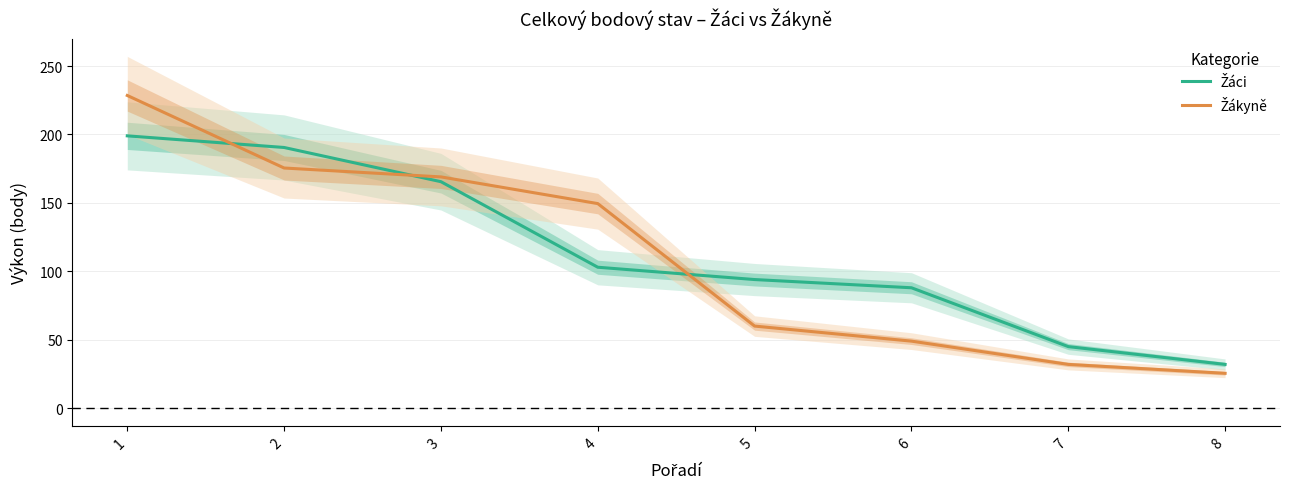

What is the value of the Žákyně point at the 4th from the left?

149.5